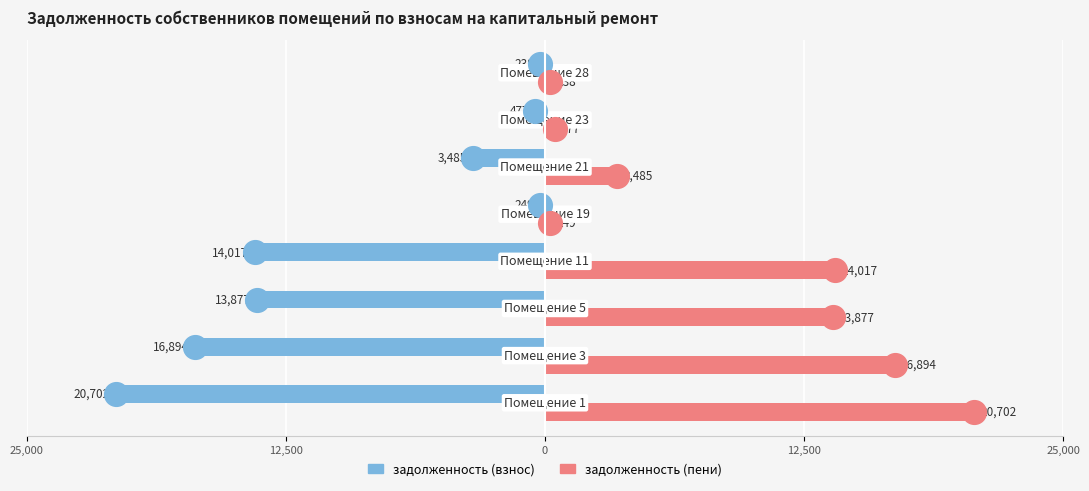

What are all the series names shown in the legend?

задолженность (взнос), задолженность (пени)